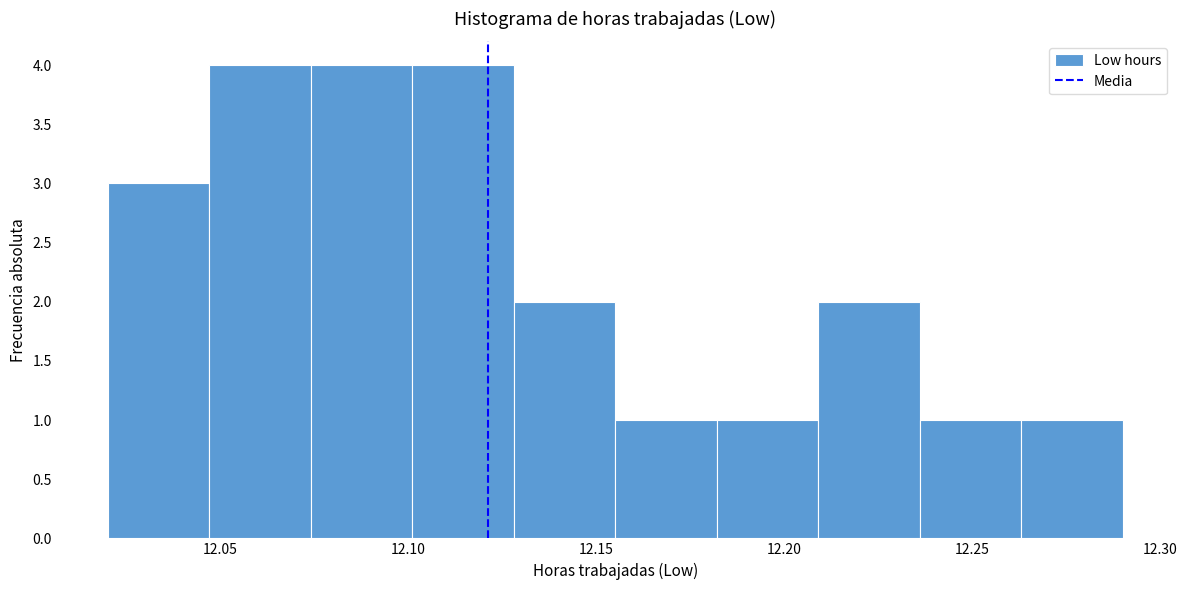

Reading left to right, transcribe this chart: for each bar, give the range it covers on the x-axis and its height. Neither the bar edges nor the heights are printed on the chart, so give them approximately, as read against the axes.

12.020 to 12.047: 3
12.047 to 12.074: 4
12.074 to 12.101: 4
12.101 to 12.128: 4
12.128 to 12.155: 2
12.155 to 12.182: 1
12.182 to 12.209: 1
12.209 to 12.236: 2
12.236 to 12.263: 1
12.263 to 12.290: 1